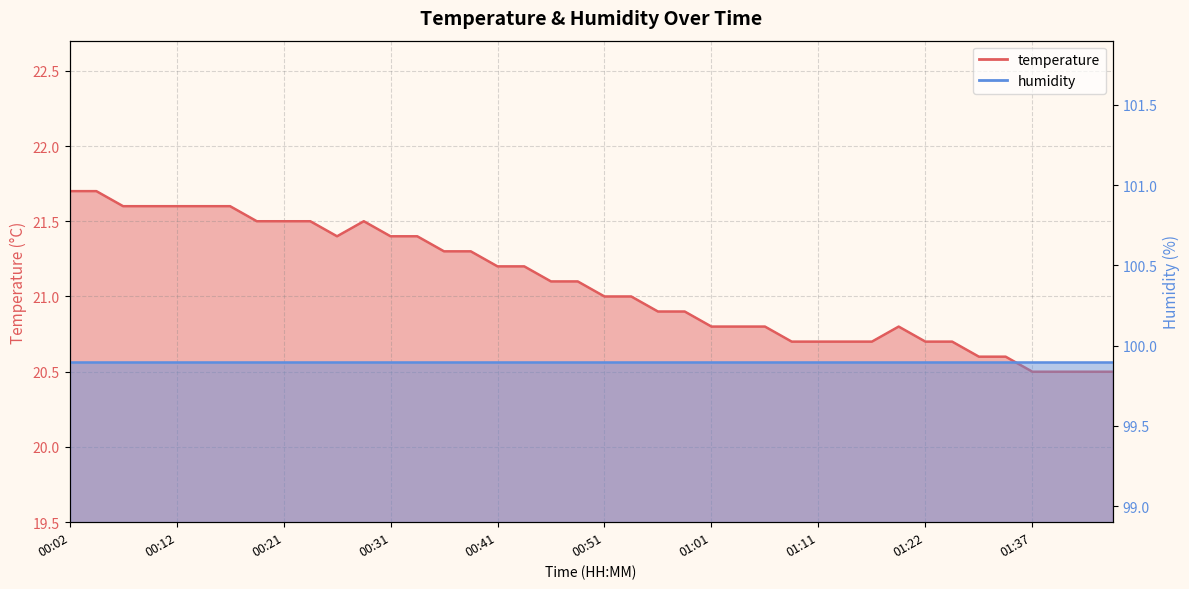

What is the sum of all values?

843.2